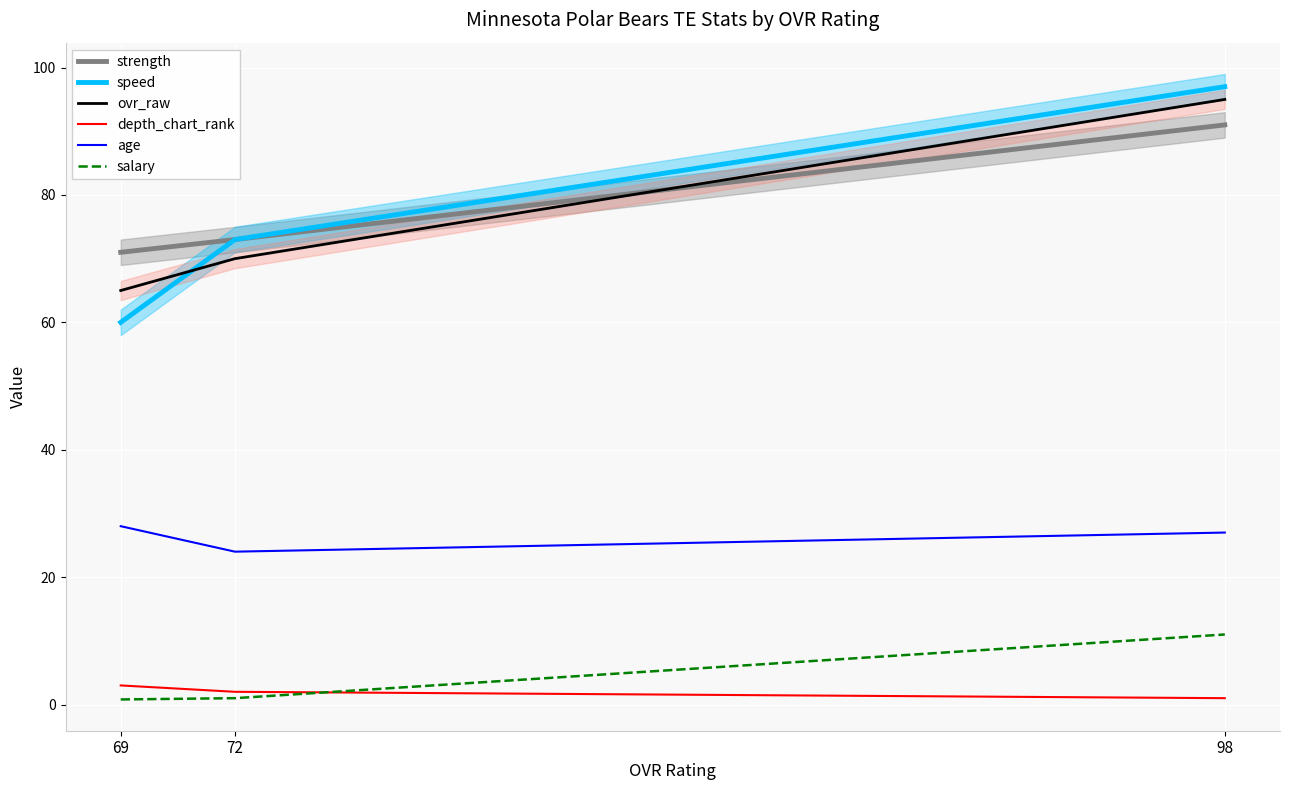

Does the chart display data point markers on the line(s)?

No